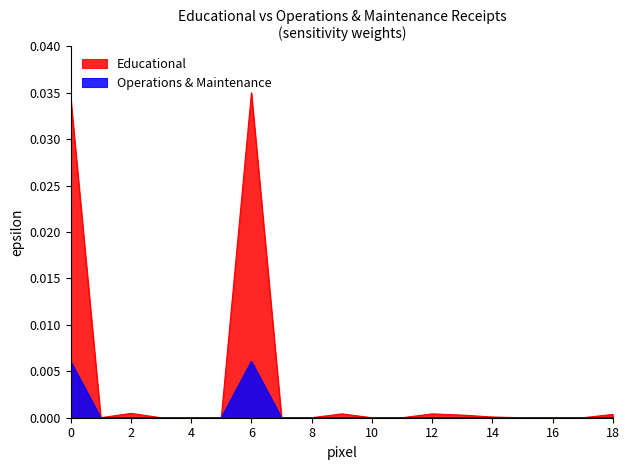

Which series has the widest spread of values?

Educational